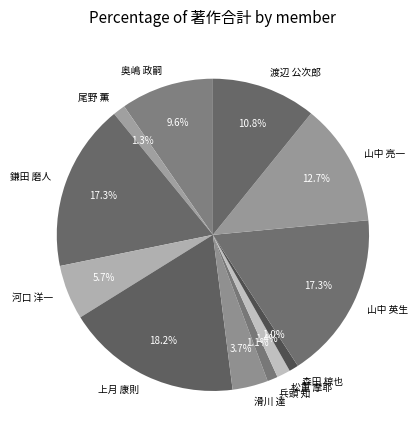

Which slice is the largest?

上月 康則